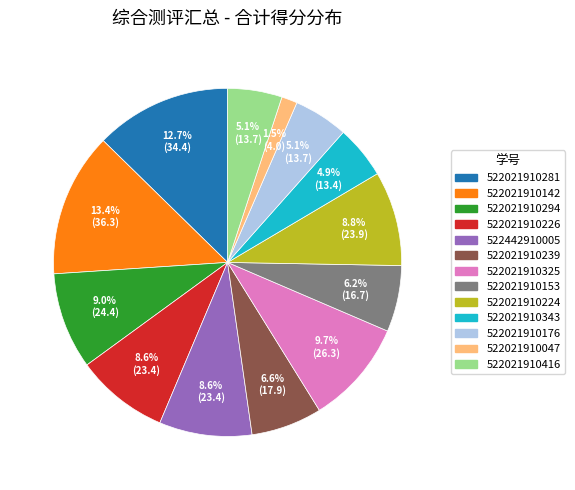

The 522021910176 slice represents 15% of the pie. True or false?

False